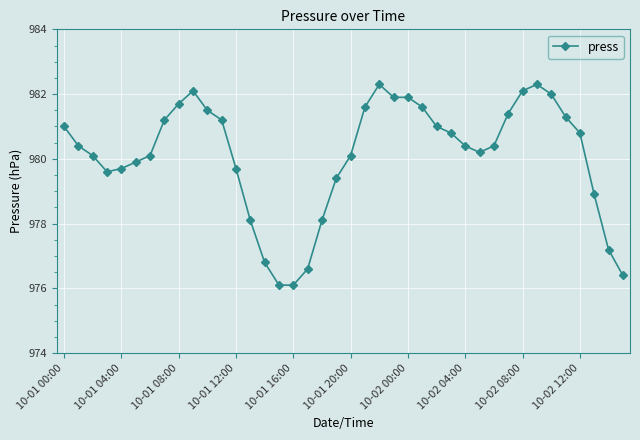

What is the average value?

980.1